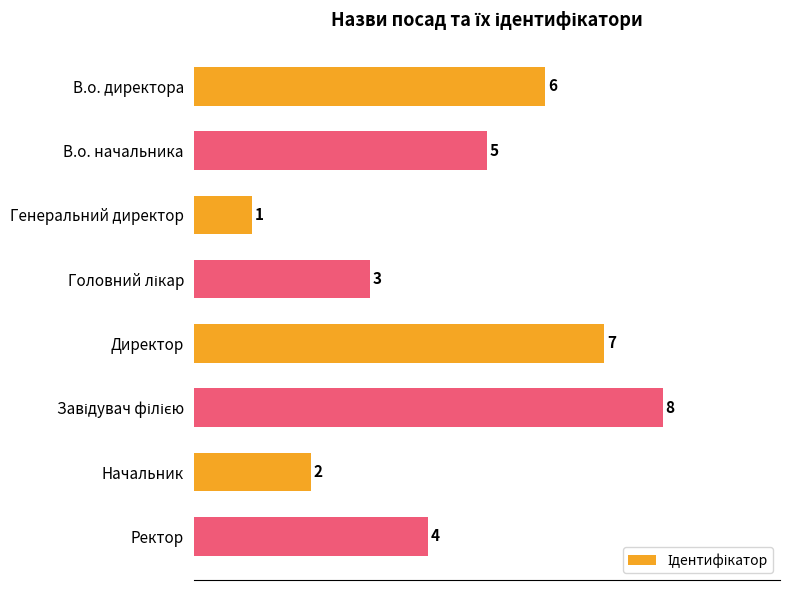

What is the difference between the maximum and second lowest values?

6